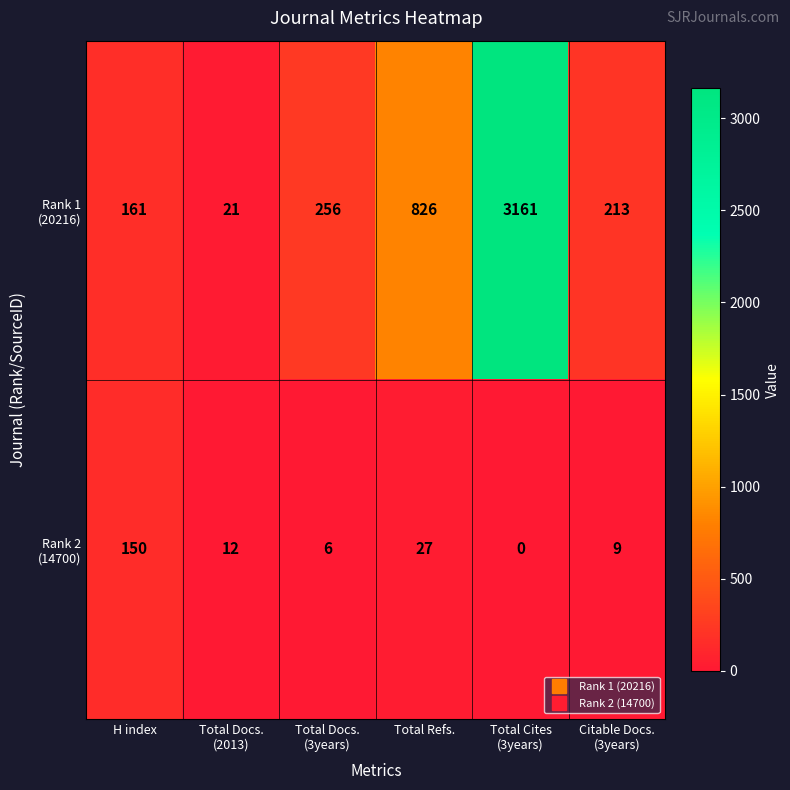

What is the greatest value displayed?

3161